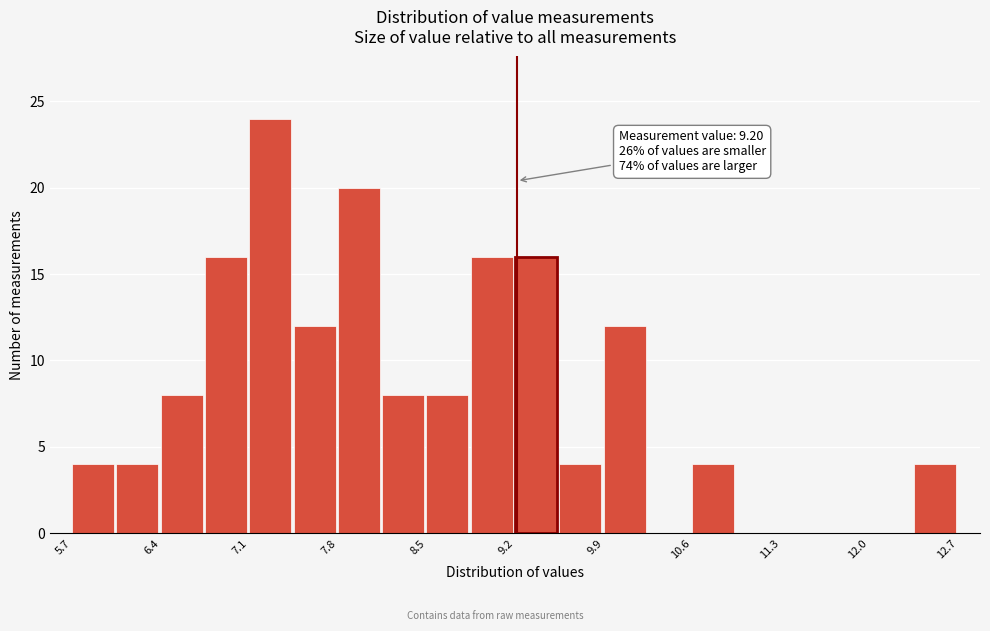

Around what value on the x-axis is the tallest bar? Give the approximate position of its centre, as read against the axis.

7.3